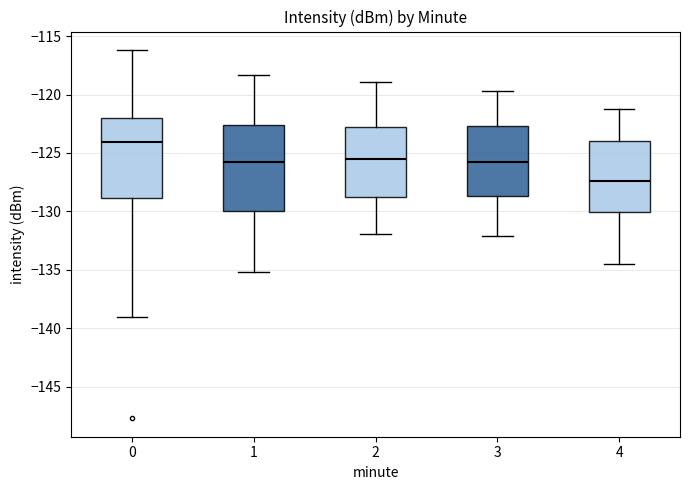

Reading left to right, read every box against the y-axis: the position of its median line, the range the box covers, and the ends of its whiskers. The values are not printed on the chart, so give them approximately, as read against the axis.

0: median -124.0, box -129.0 to -122.0, whiskers -139.0 to -116.0
1: median -125.5, box -130.0 to -122.5, whiskers -135.0 to -118.5
2: median -125.5, box -128.5 to -123.0, whiskers -132.0 to -119.0
3: median -126.0, box -128.5 to -122.5, whiskers -132.0 to -119.5
4: median -127.5, box -130.0 to -124.0, whiskers -134.5 to -121.0